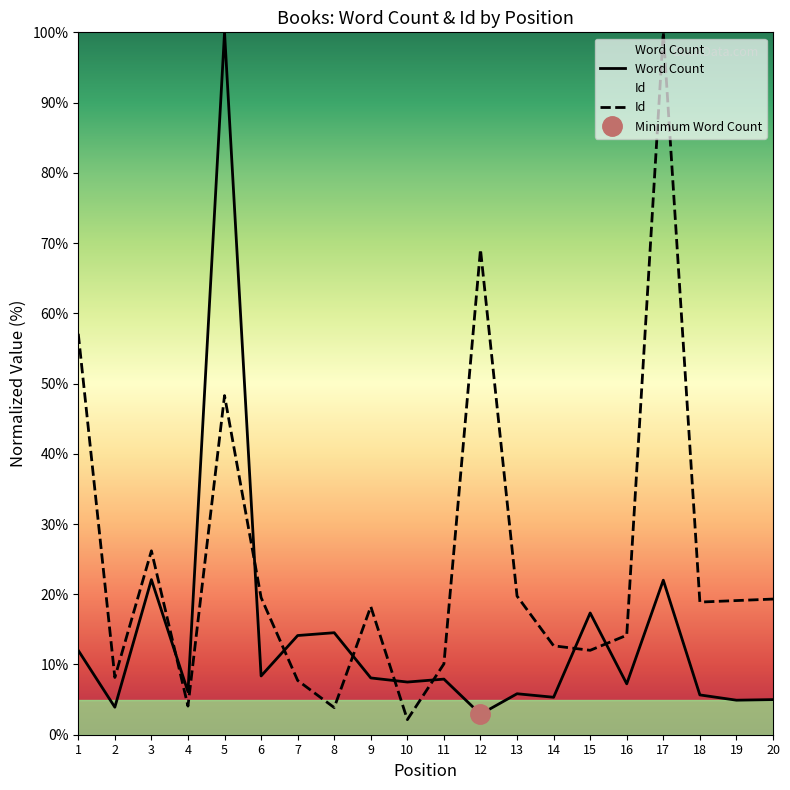

True or false: Word Count has more than 0 interior local peaks.

True